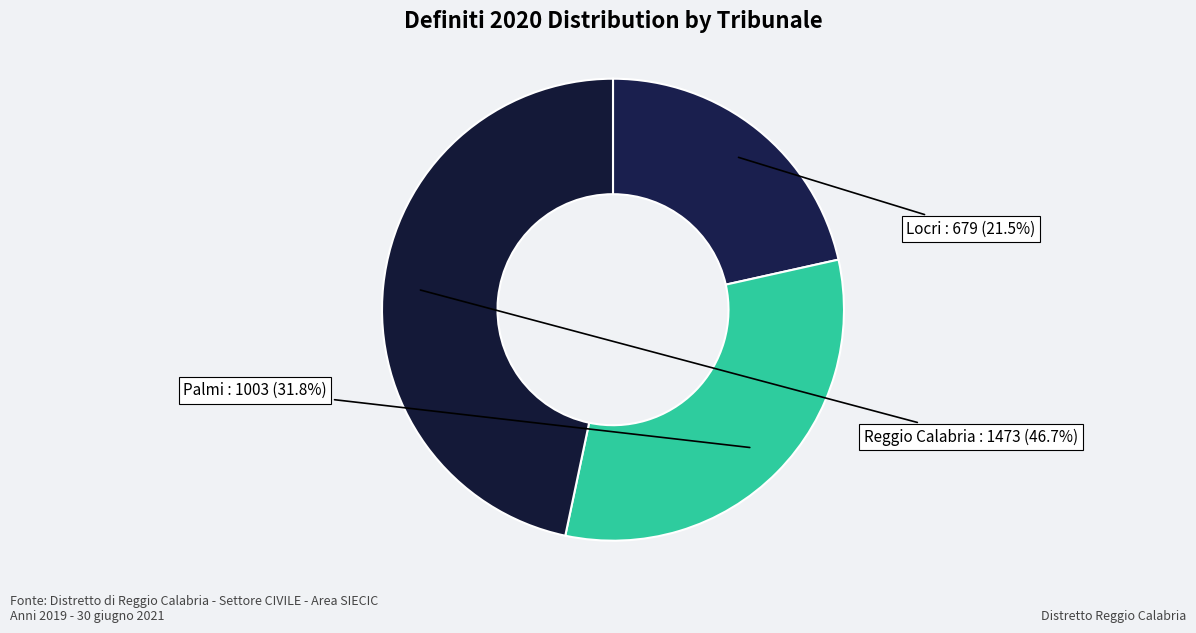

How many slices are in this pie chart?

3